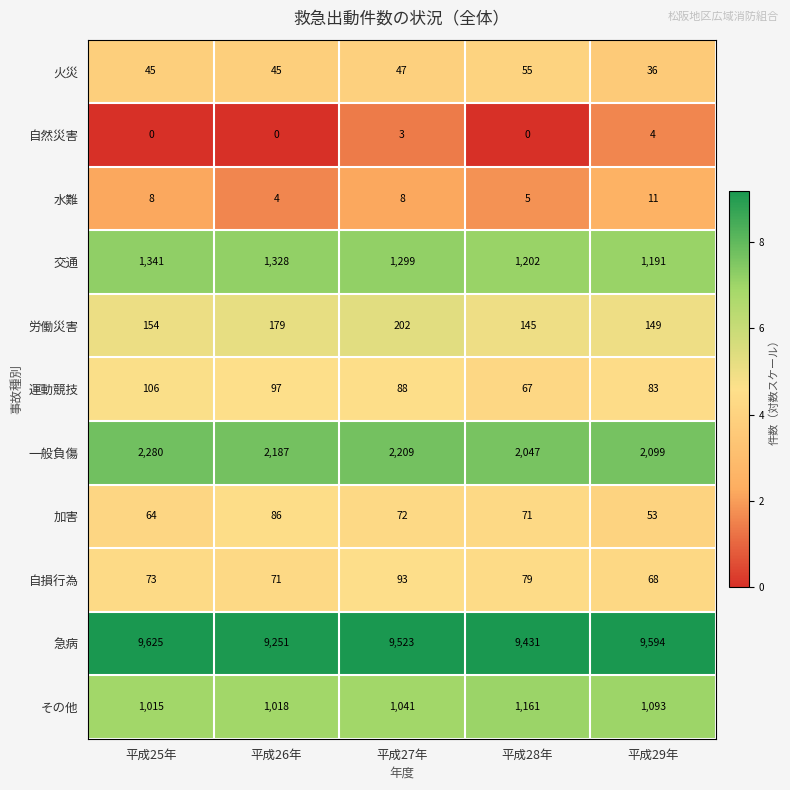

The 加害 series shows 72 at 平成29年. True or false?

False